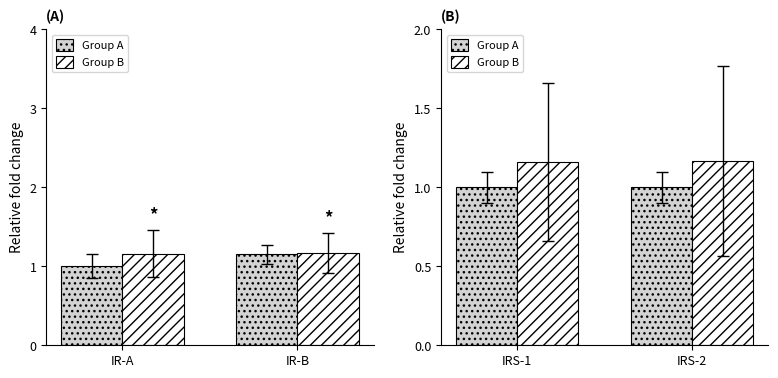

At which category is the sum across all series the highest?

IRS-2